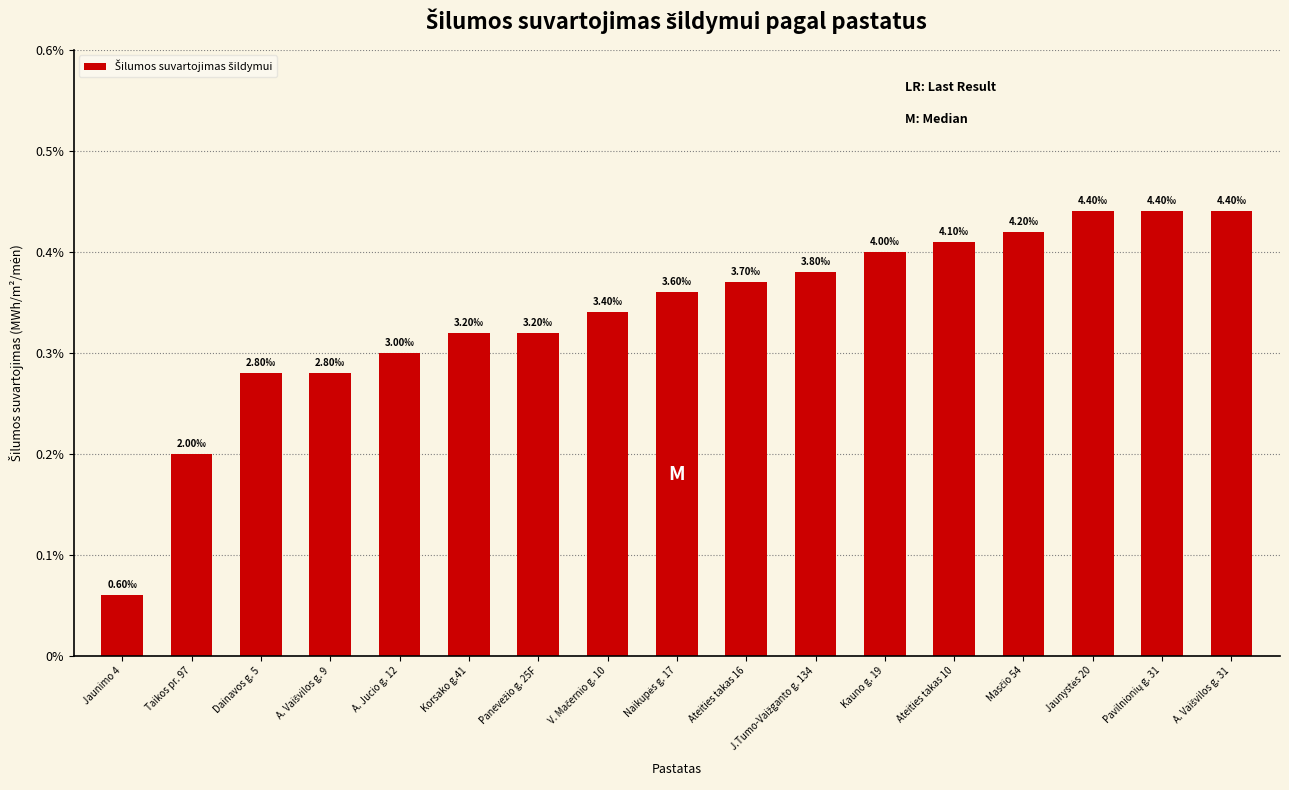

Count the number of data series in this chart.

1